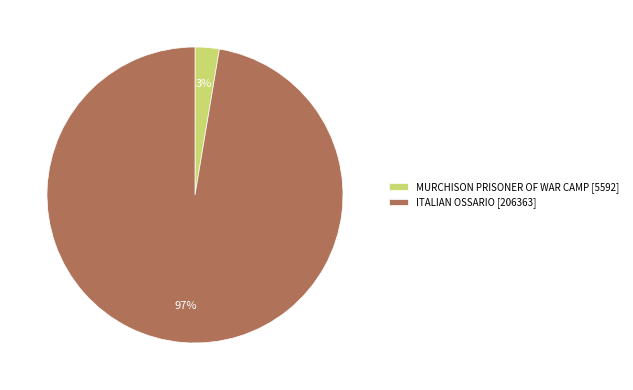

To the nearest percent, what percentage of the pie is MURCHISON PRISONER OF WAR CAMP?

3%